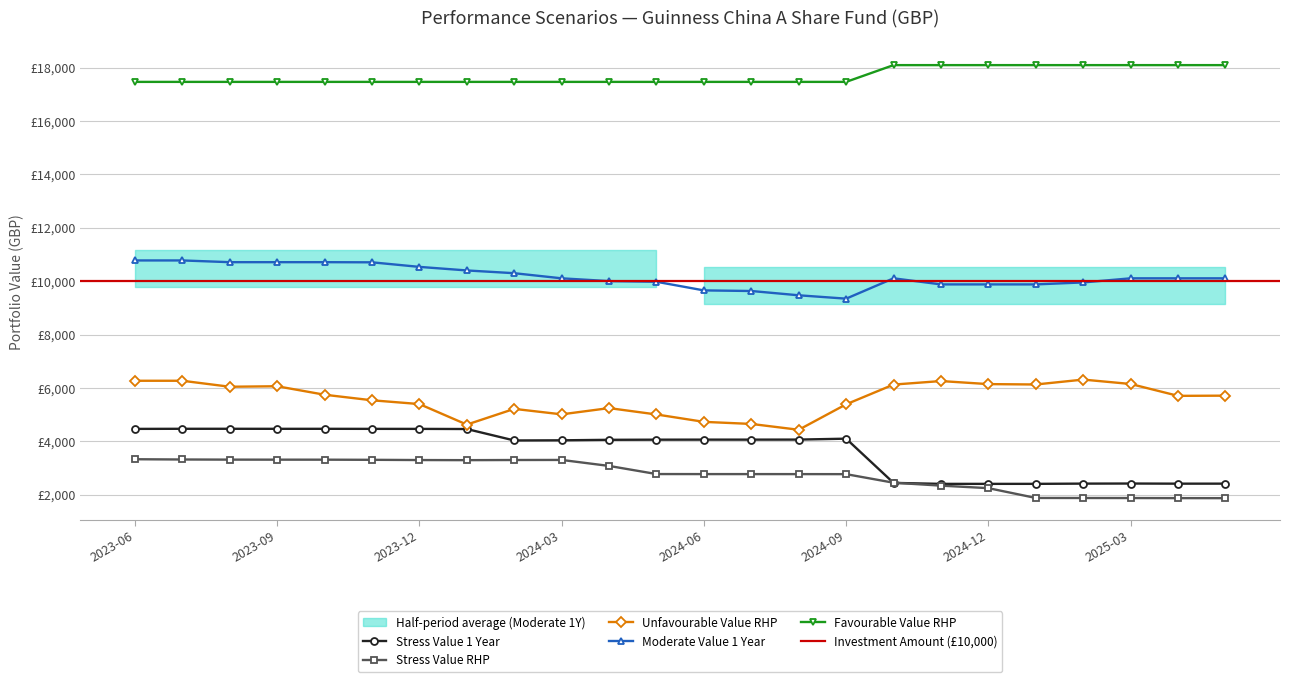

True or false: Moderate Value 1 Year and Unfavourable Value RHP intersect in this chart.

False